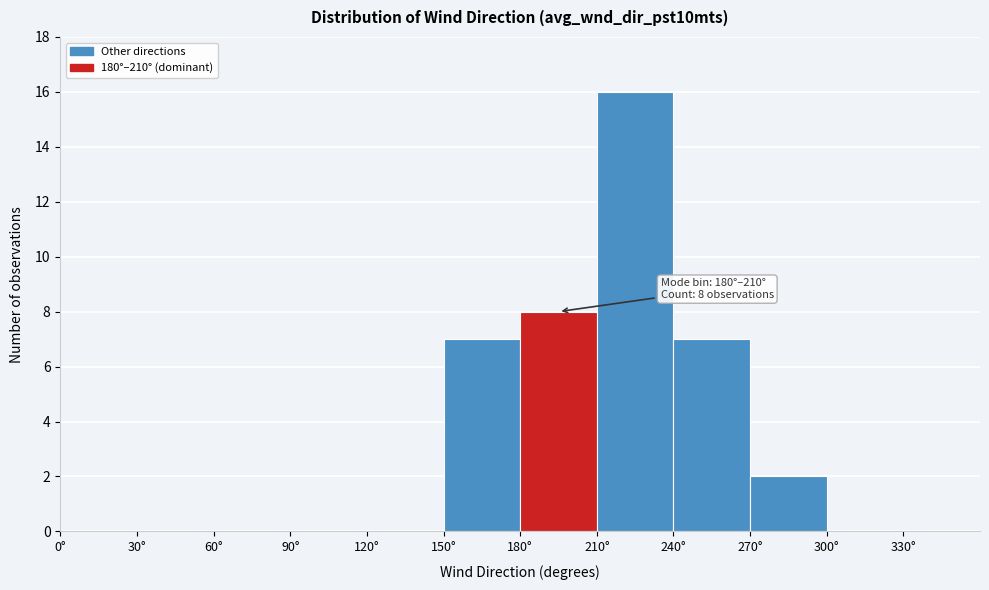

Which range on the x-axis has the tallest bar?

210 to 240